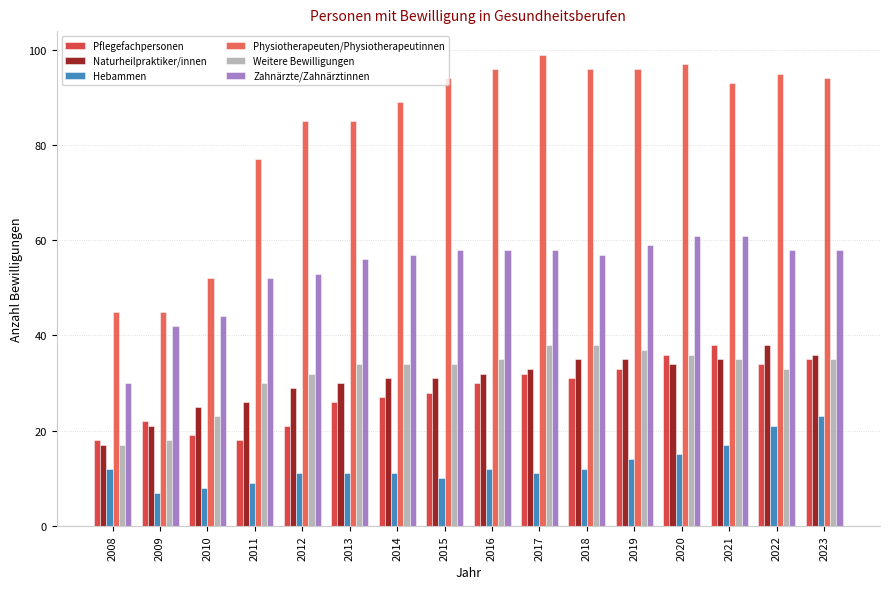

At which label is Naturheilpraktiker/innen closest to 27?

2011